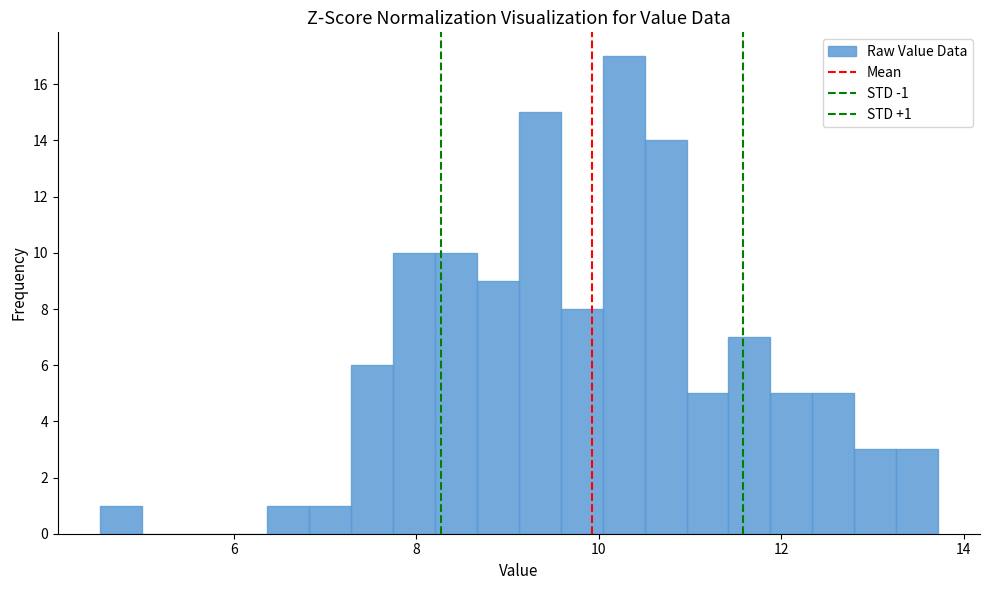

Read against the x-axis, roughly where is the centre of the tallest bar?

10.2